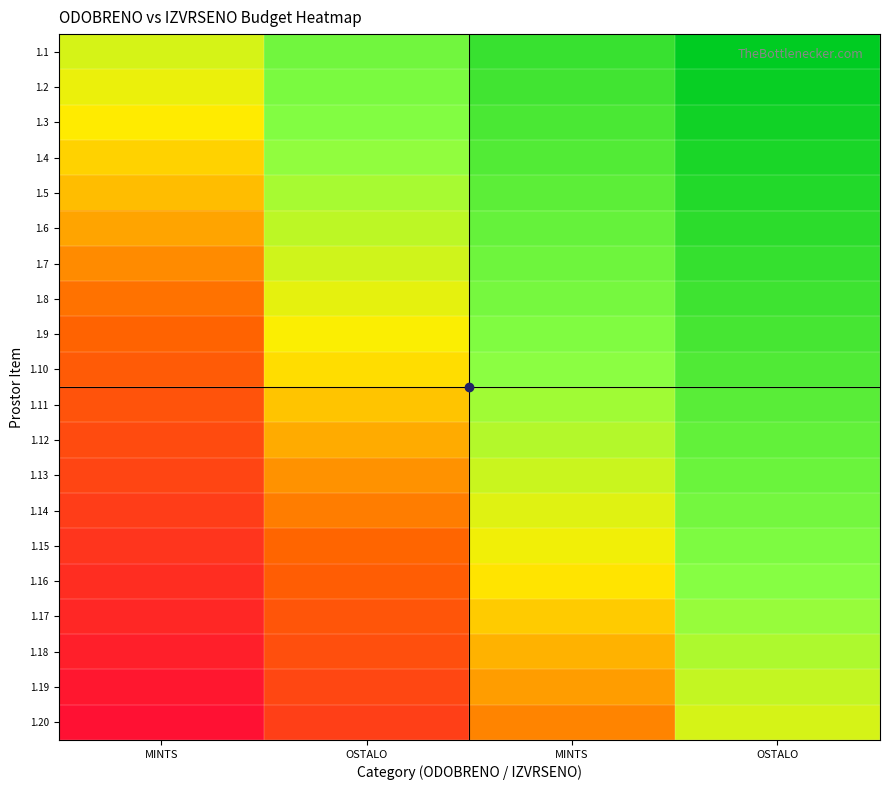

What is the total value across all series at OSTALO?

8.3